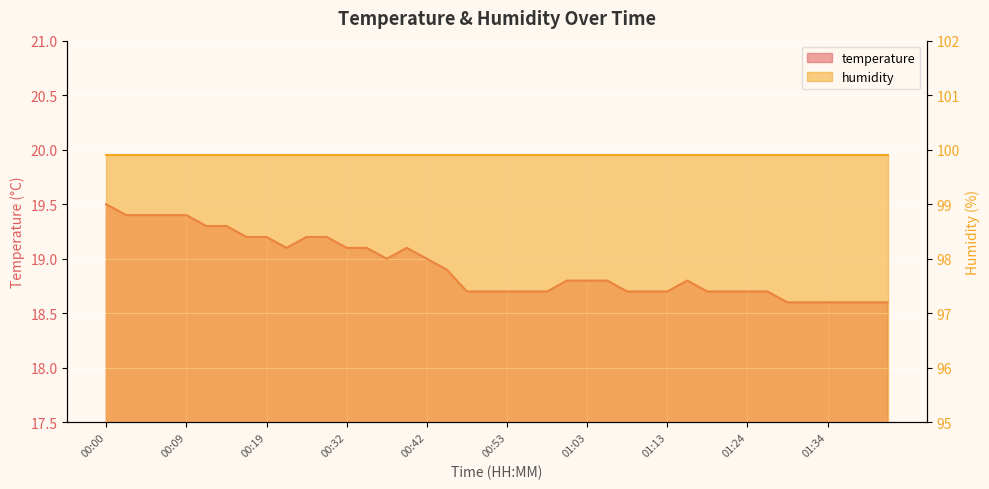

What is the change in value from 00:37 to 01:31?

-0.4